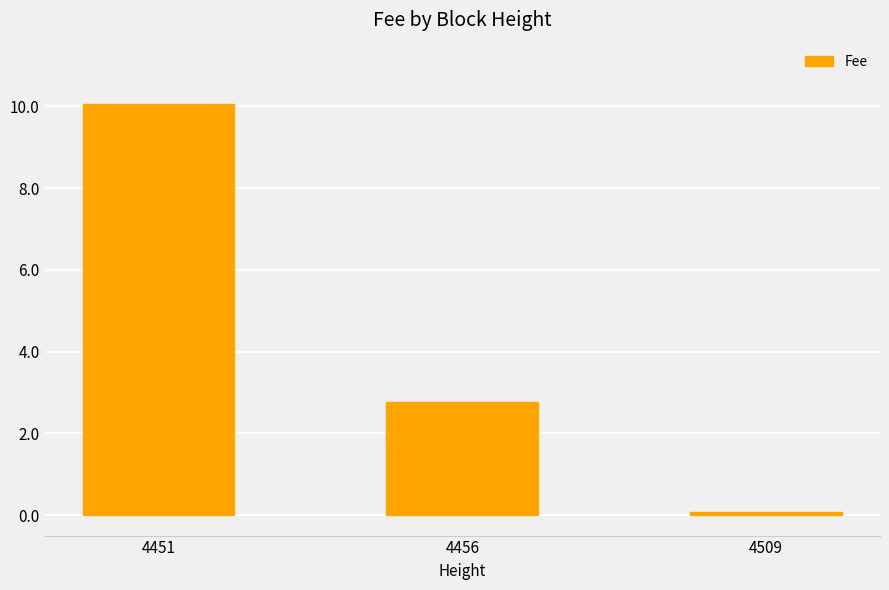

What is the change in value from 4456 to 4509?

-2.7